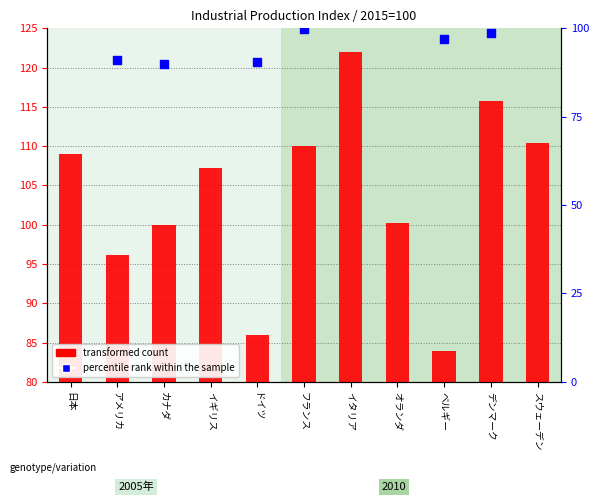

Which series has the widest spread of Y values?

transformed count